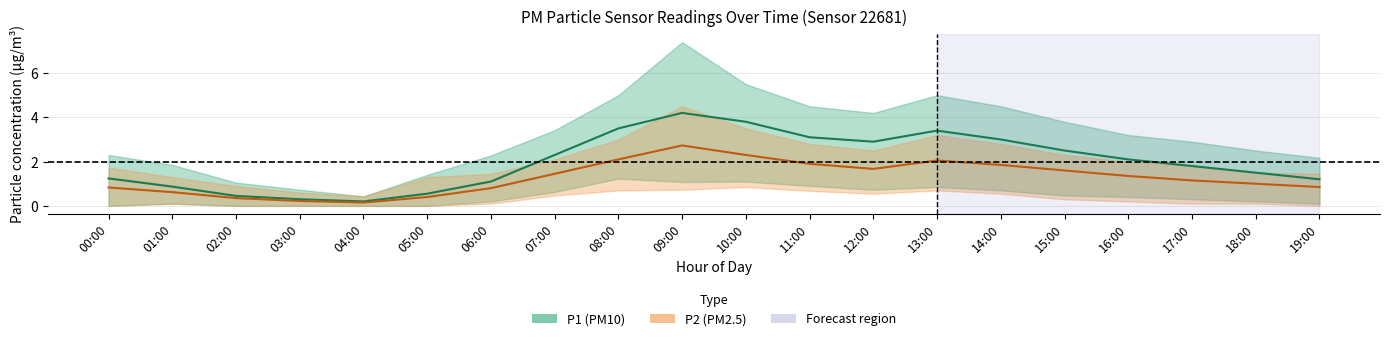

True or false: P1_upper and P1 intersect in this chart.

False